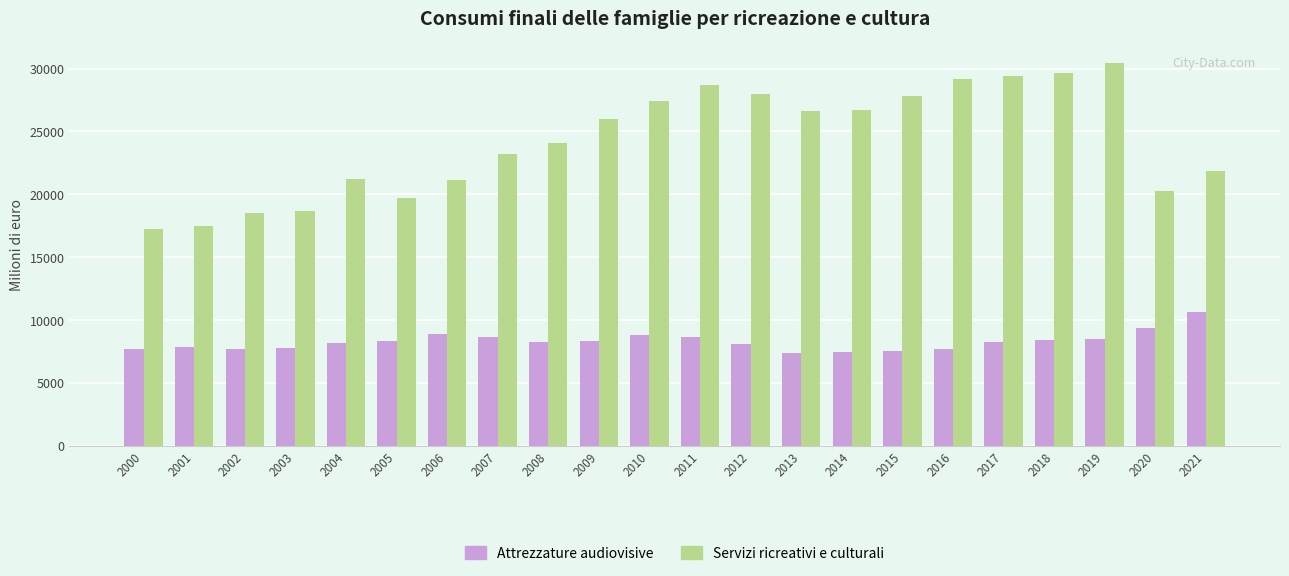

At which label is Servizi ricreativi e culturali closest to 23842?

2008